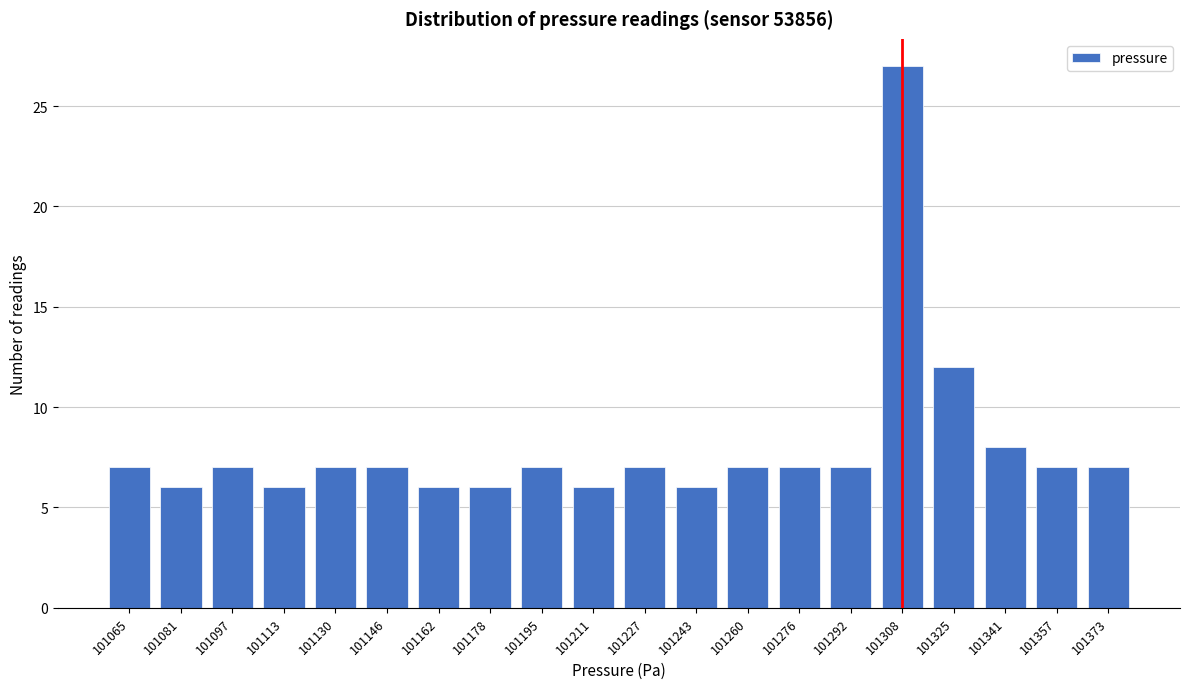

Reading left to right, transcribe all the data shown in this chart.

101065=7	101081=6	101097=7	101113=6	101130=7	101146=7	101162=6	101178=6	101195=7	101211=6	101227=7	101243=6	101260=7	101276=7	101292=7	101308=27	101325=12	101341=8	101357=7	101373=7